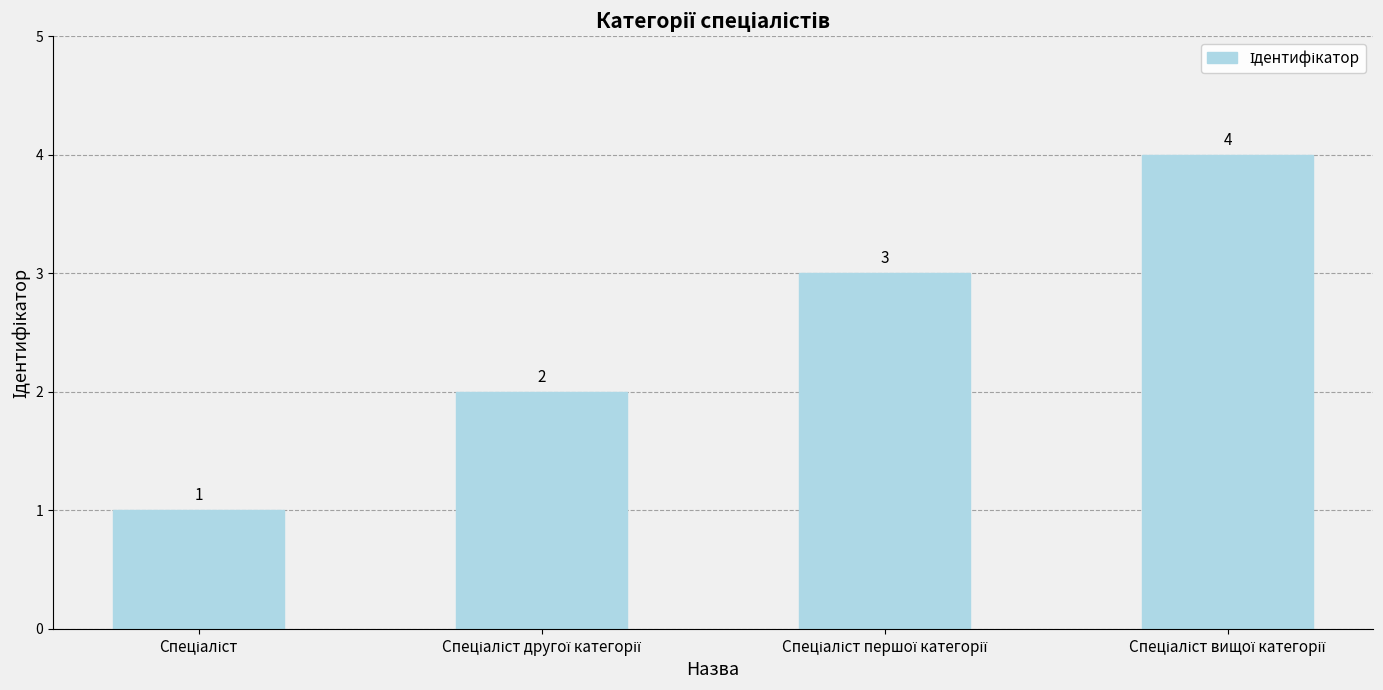

What is the greatest value displayed?

4